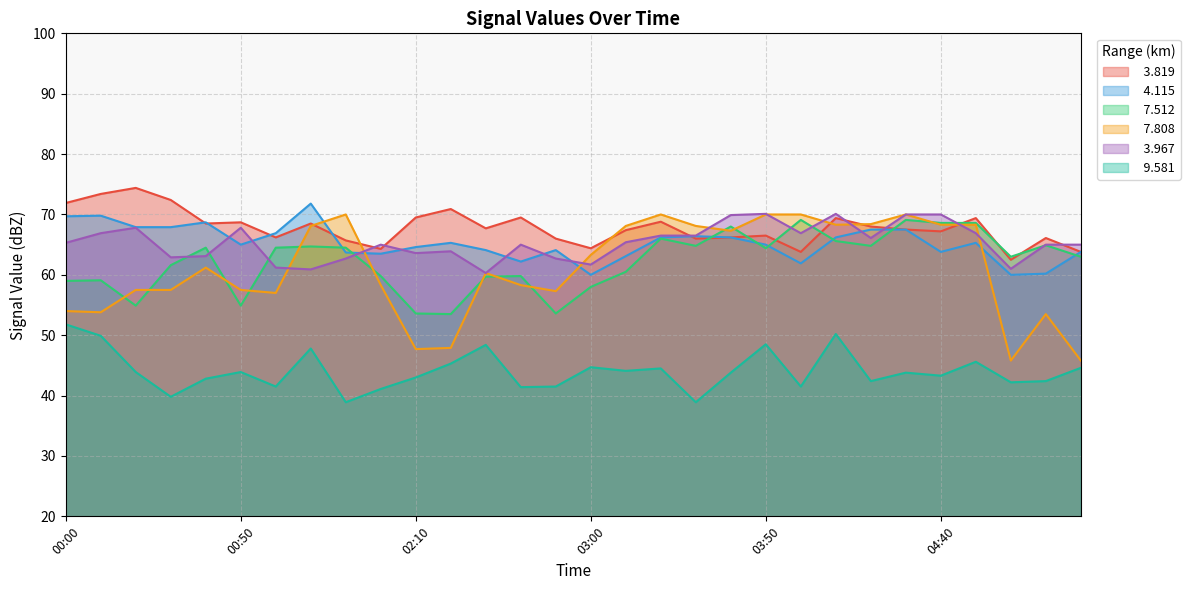

Reading left to right, transcribe all the data shown in this chart.

  3.819: 71.9	73.4	74.4	72.4	68.5	68.7	66.2	68.5	65.7	64.3	69.5	70.9	67.7	69.5	66.0	64.4	67.4	68.8	66.0	66.2	66.5	63.8	69.4	68.0	67.5	67.2	69.4	62.5	66.1	63.8
  4.115: 69.7	69.8	67.9	67.9	68.7	65.0	66.9	71.8	63.7	63.5	64.6	65.3	64.1	62.2	64.1	60.0	63.1	66.2	66.4	66.2	65.0	61.9	66.2	67.5	67.5	63.8	65.3	60.0	60.2	63.8
  7.512: 59.0	59.1	54.9	61.6	64.5	54.9	64.5	64.7	64.5	59.8	53.6	53.5	59.7	59.8	53.6	58.0	60.5	66.0	64.8	68.0	64.4	69.1	65.6	64.8	69.1	68.6	68.6	63.0	64.9	63.0
  7.808: 54.0	53.8	57.5	57.5	61.2	57.5	57.0	68.1	70.0	58.3	47.7	47.9	60.3	58.3	57.3	63.3	68.1	70.0	68.1	67.3	70.0	70.0	68.3	68.4	70.0	68.3	68.3	45.8	53.5	45.8
  3.967: 65.3	66.9	67.8	62.9	63.1	67.8	61.2	60.9	62.7	65.0	63.6	63.9	60.3	65.0	62.7	61.7	65.4	66.5	66.5	69.9	70.1	66.9	70.1	66.1	70.0	70.0	66.9	61.0	65.0	65.0
  9.581: 51.8	49.9	43.9	39.8	42.8	43.9	41.5	47.8	38.9	41.1	43.0	45.3	48.4	41.4	41.5	44.7	44.1	44.5	38.9	43.8	48.5	41.5	50.2	42.4	43.8	43.3	45.6	42.2	42.4	44.6